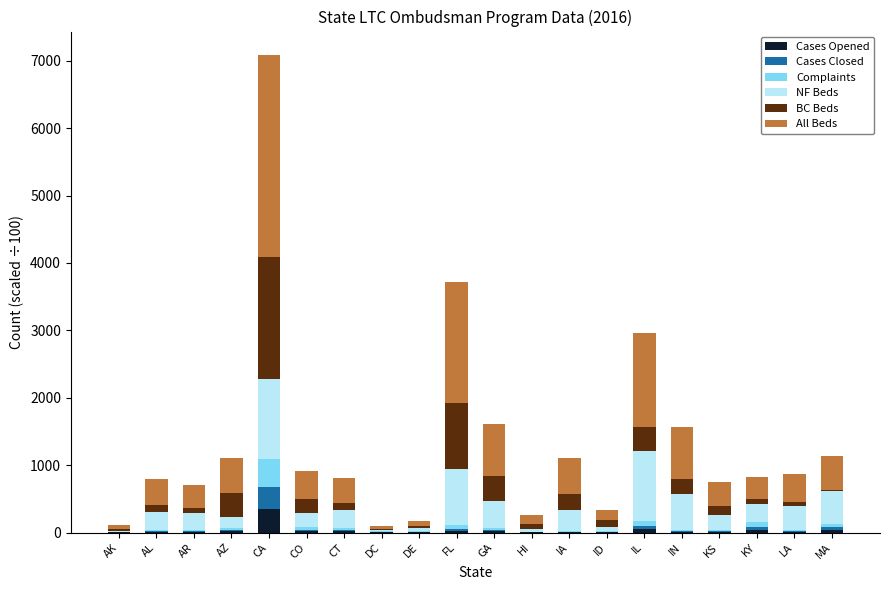

Count the number of data series in this chart.

6